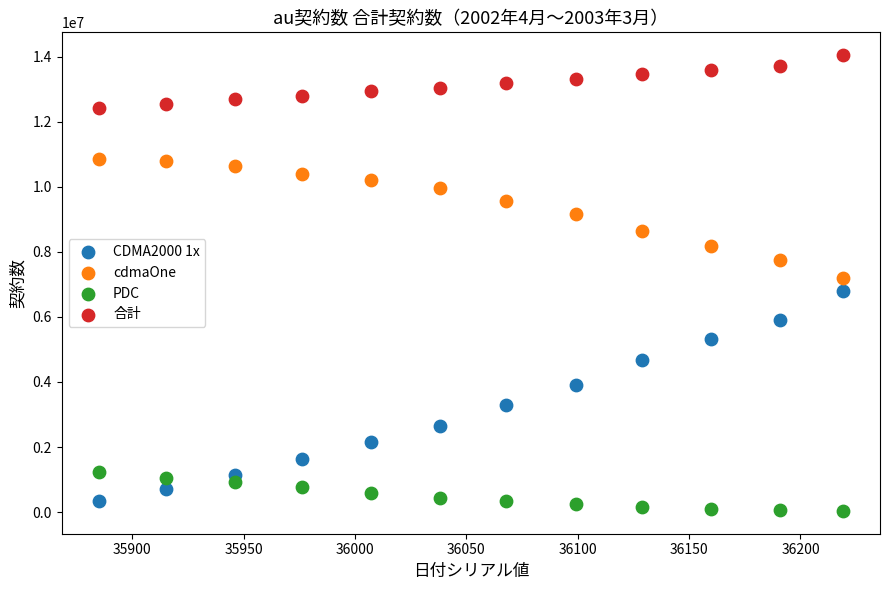

Which series has the widest spread of Y values?

CDMA2000 1x